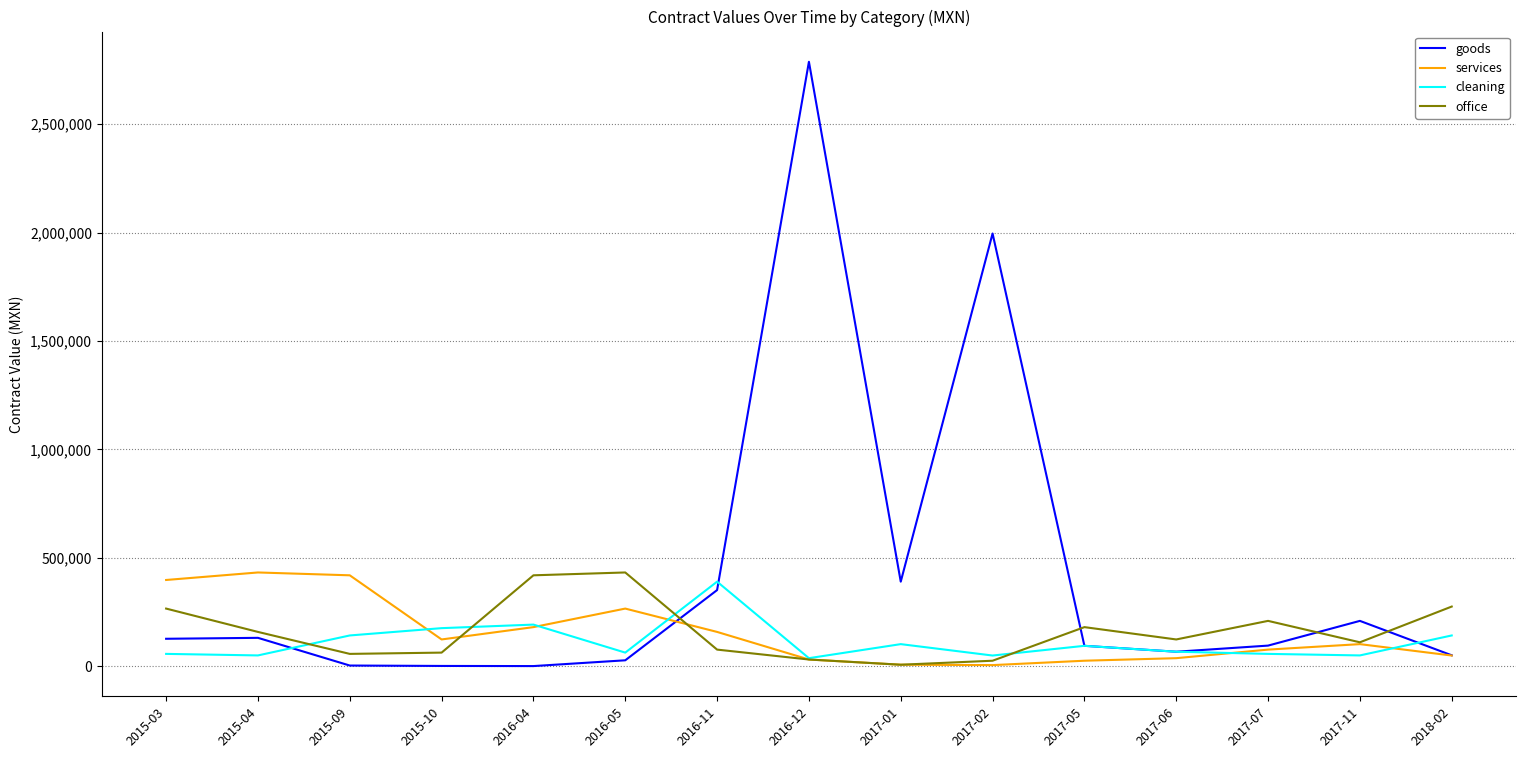

Which label corresponds to the largest value in the chart?

2016-12